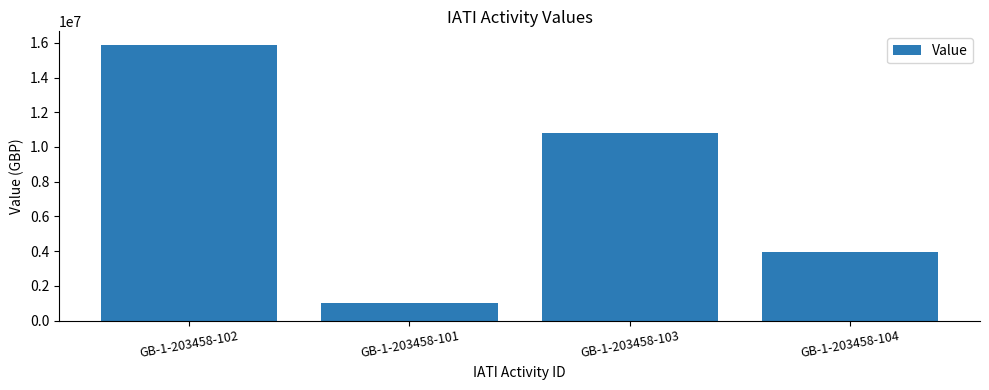

Reading right to left, list all the values displayed in this chart.

3940172	10805550	1026709	15867923